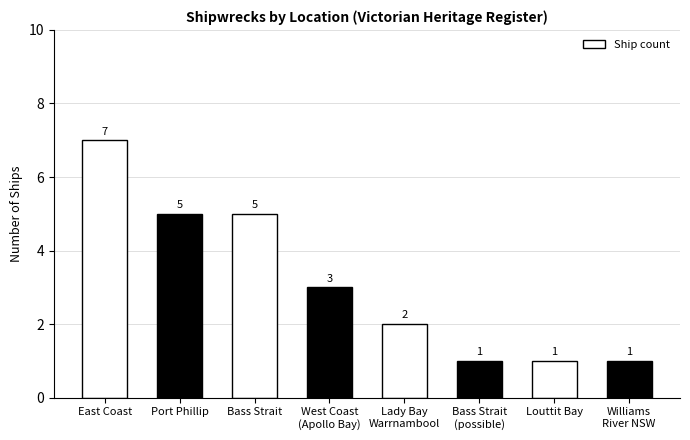

What is the difference between the maximum and minimum values?

6